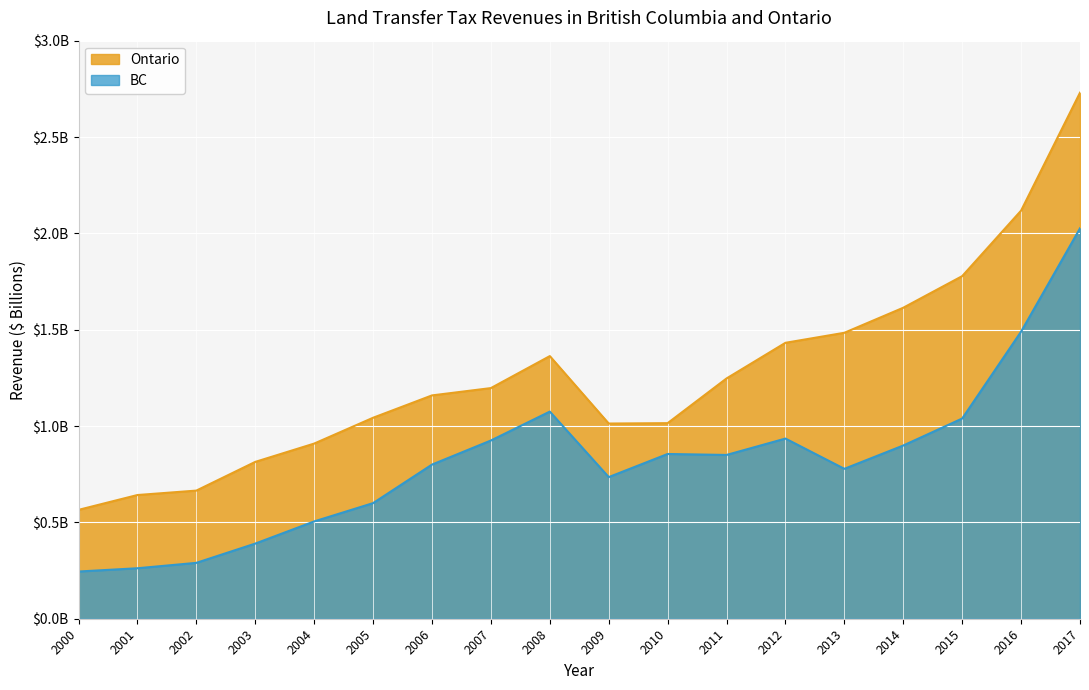

Is the value of BC at 2016 greater than the value of Ontario at 2007?

Yes